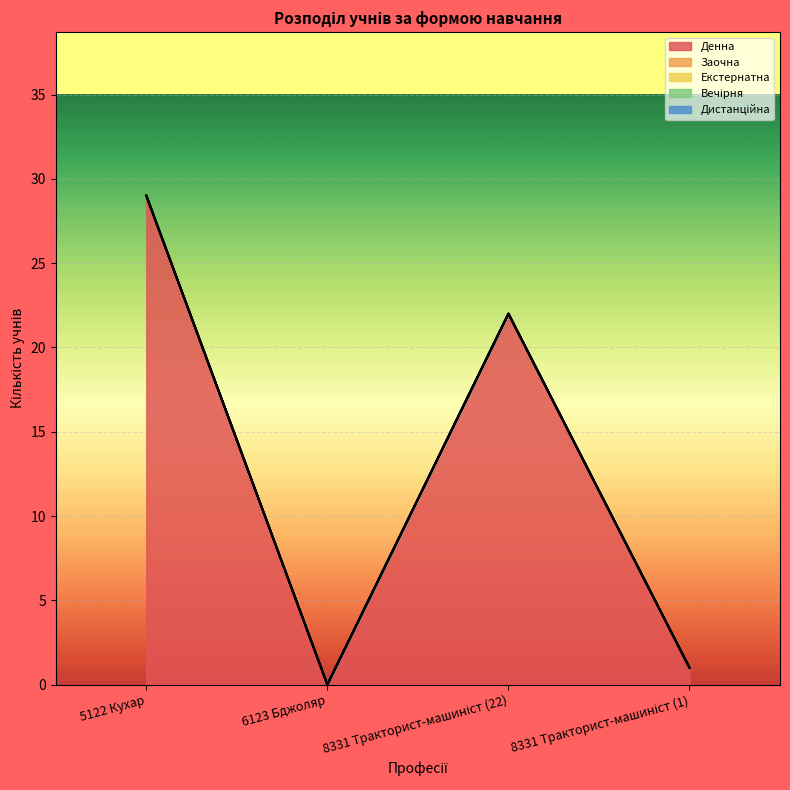

Which has a higher value, 8331 Тракторист-машиніст (1) or 8331 Тракторист-машиніст (22)?

8331 Тракторист-машиніст (22)